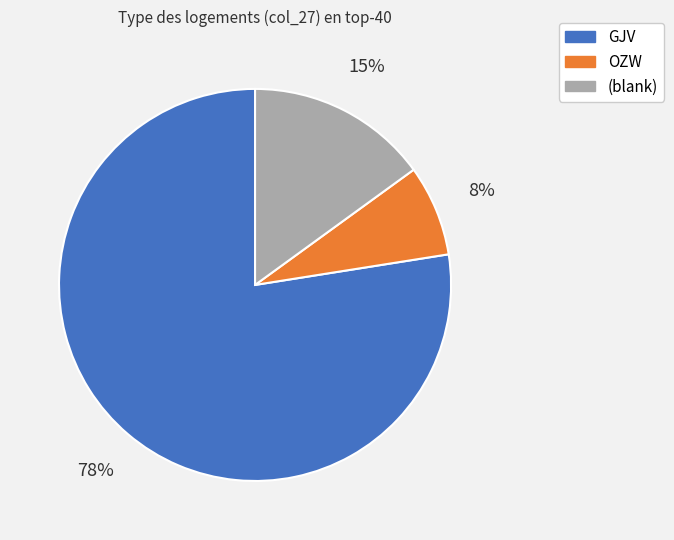

To the nearest percent, what is the difference between the GJV and (blank) slice percentages?

62%